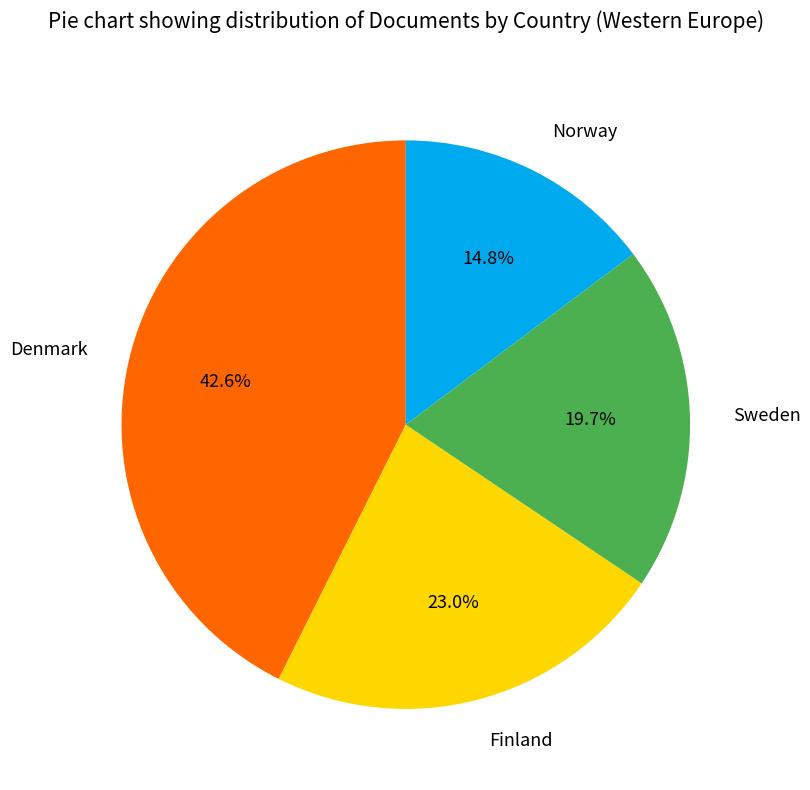

To the nearest percent, what is the combined percentage of Denmark and Sweden?

62%